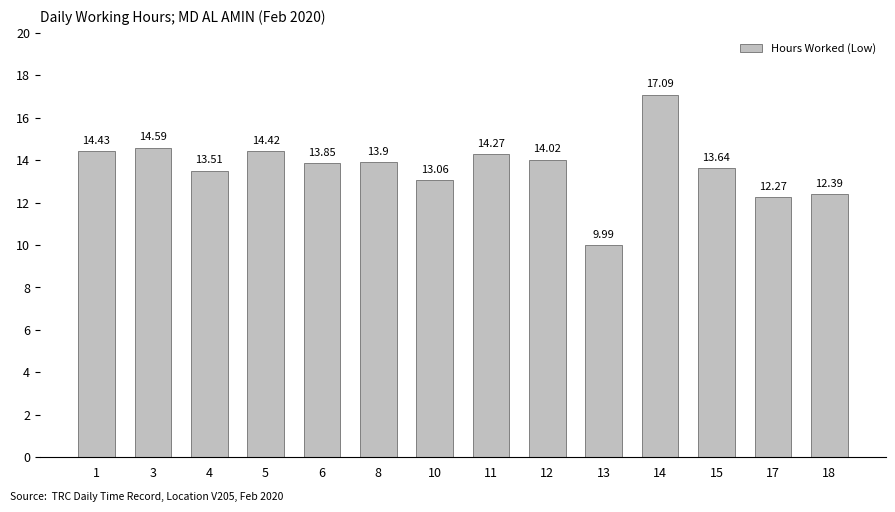

What is the value of the 2nd bar from the left?

14.6